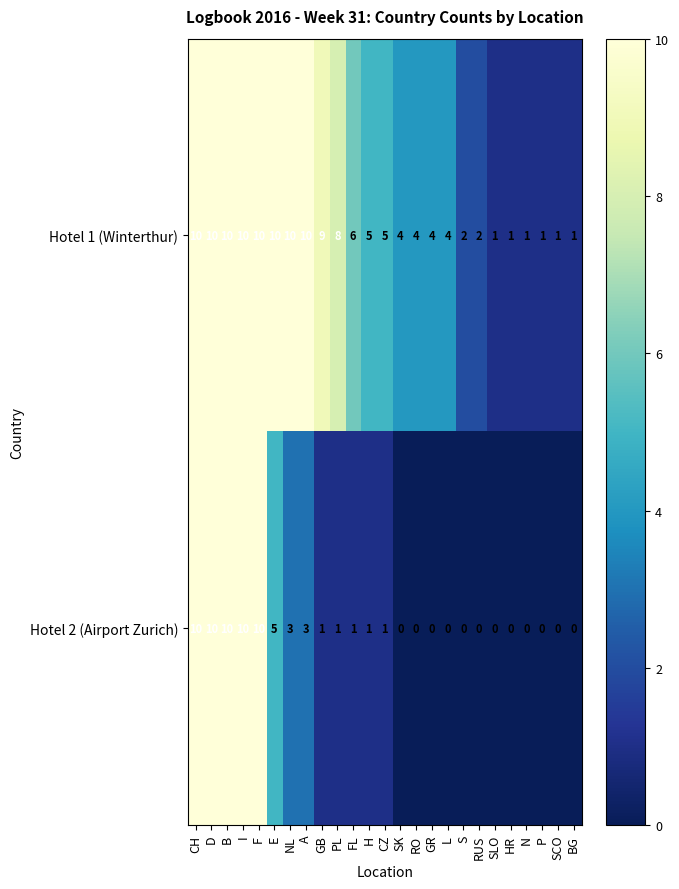

What is the total value across all series at SCO?

1